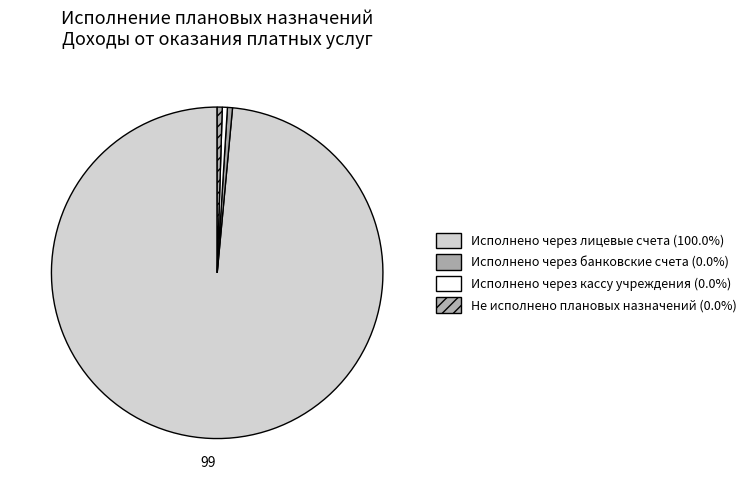

What is the largest slice in the pie chart?

Исполнено через лицевые счета